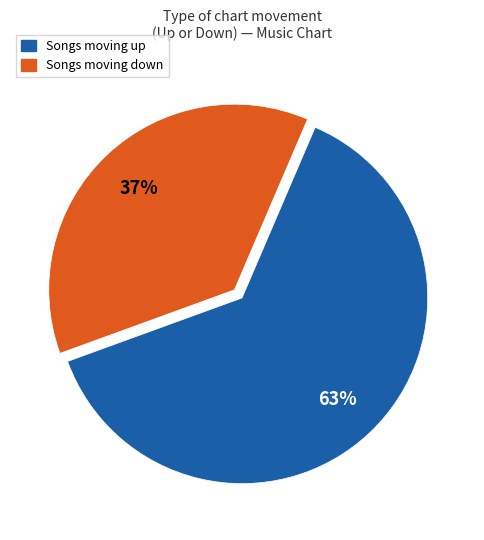

Is there a majority slice in this chart?

Yes